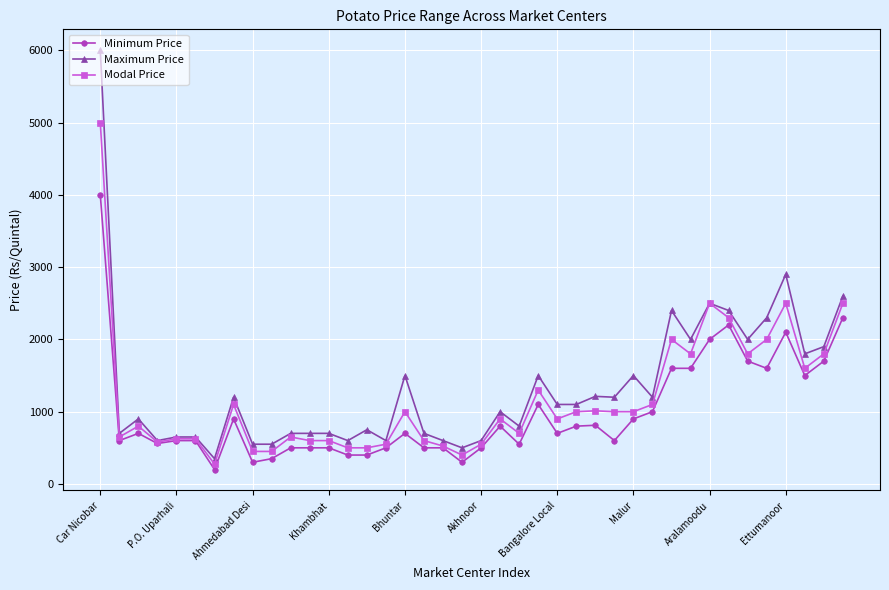

What is the smallest value displayed?

200